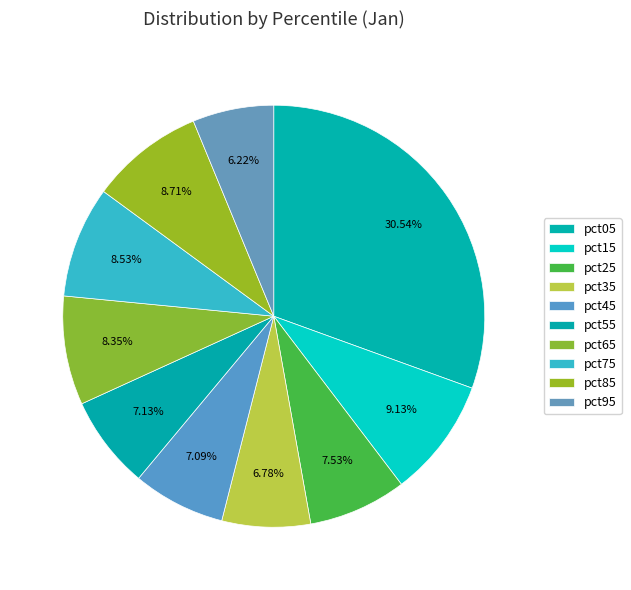

To the nearest percent, what percentage of the pie is pct35?

7%